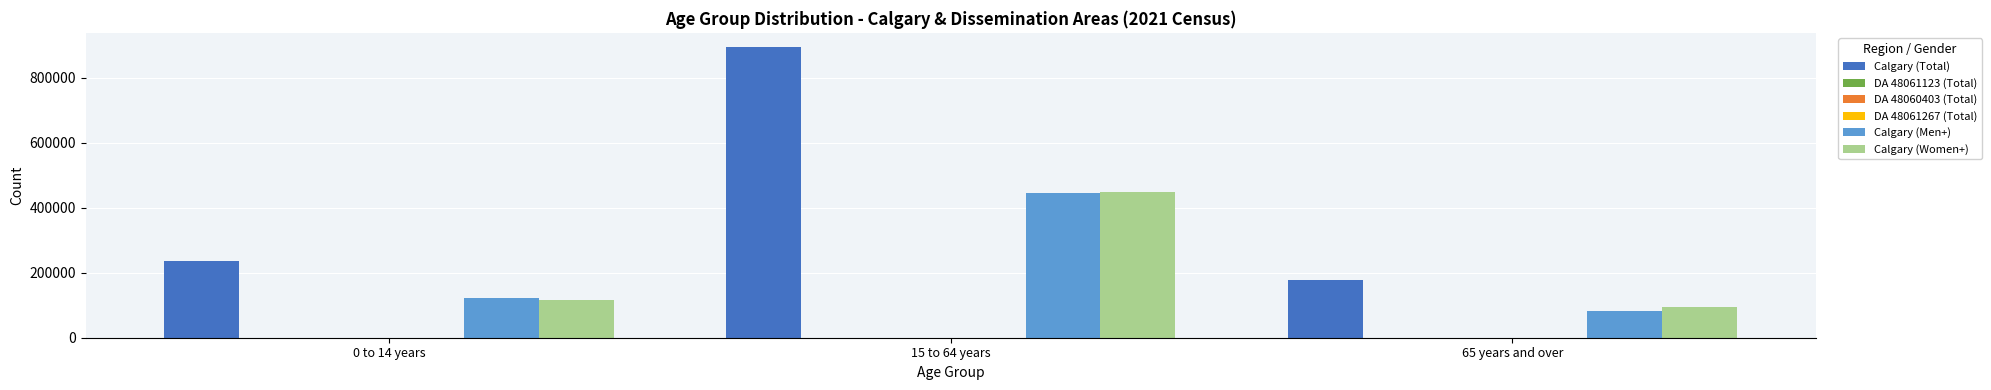

The value of Calgary (Women+) at 15 to 64 years is 187953. True or false?

False